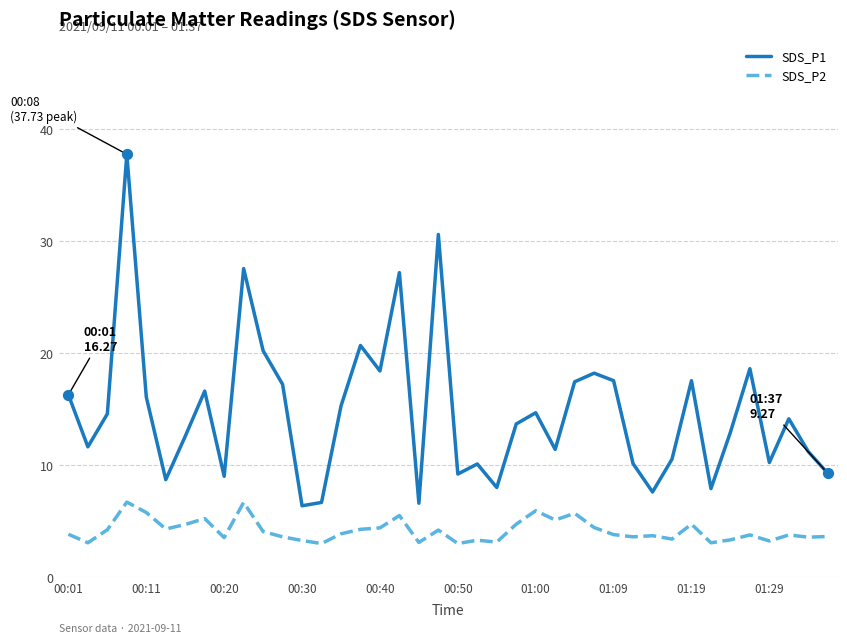

Which series has the largest total across all categories?

SDS_P1